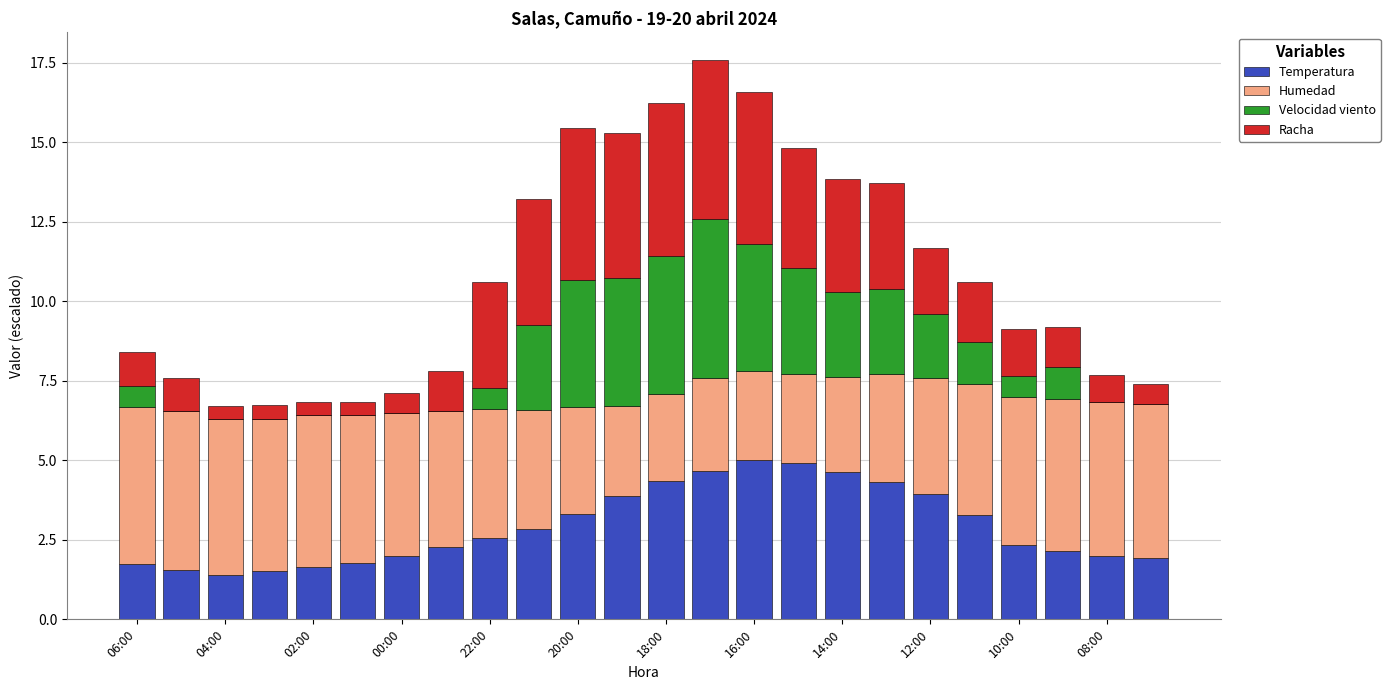

What is the maximum value for Temperatura?

5.0